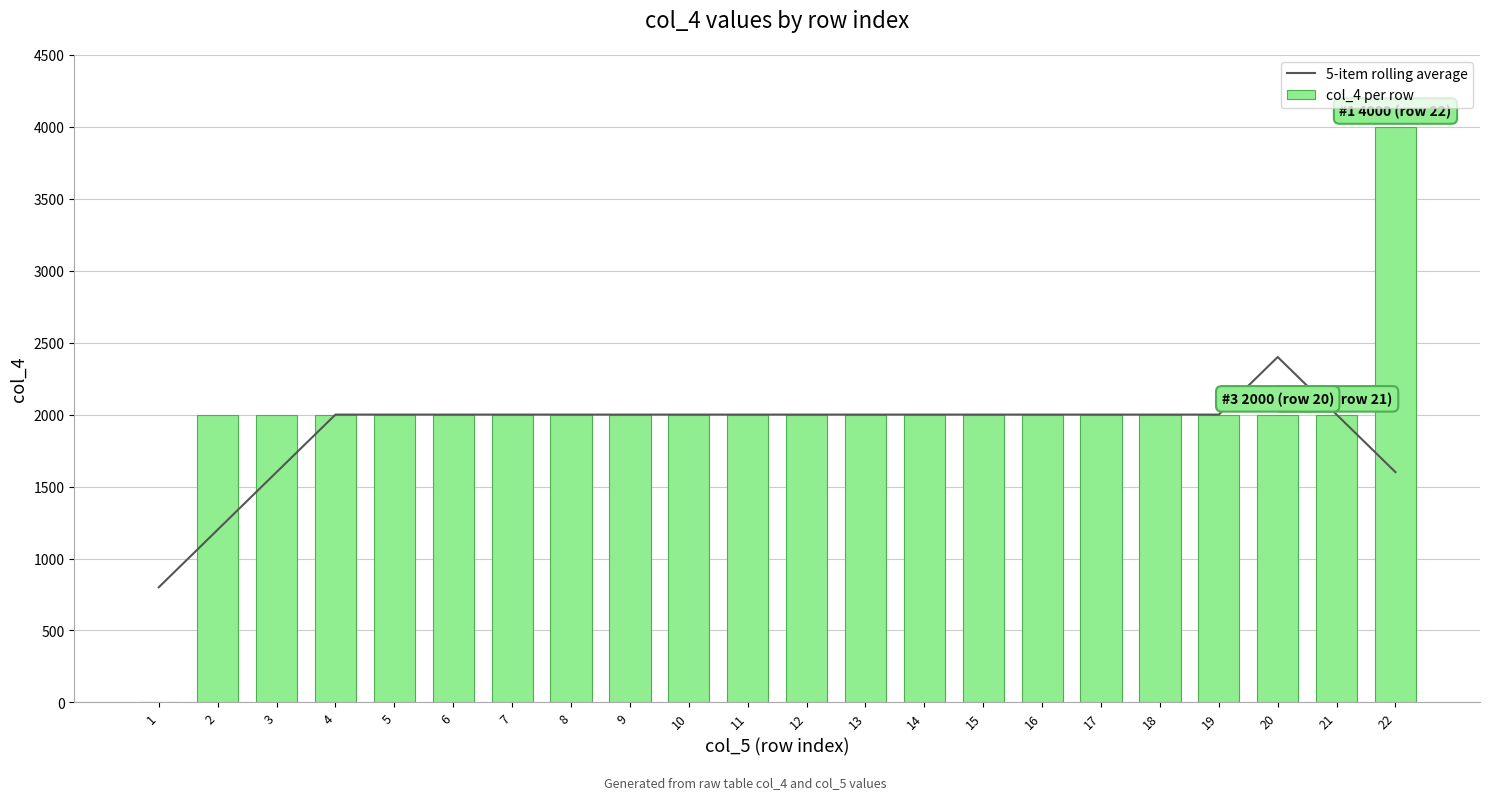

True or false: col_4 per row has a value of 1.8 at 1.

False